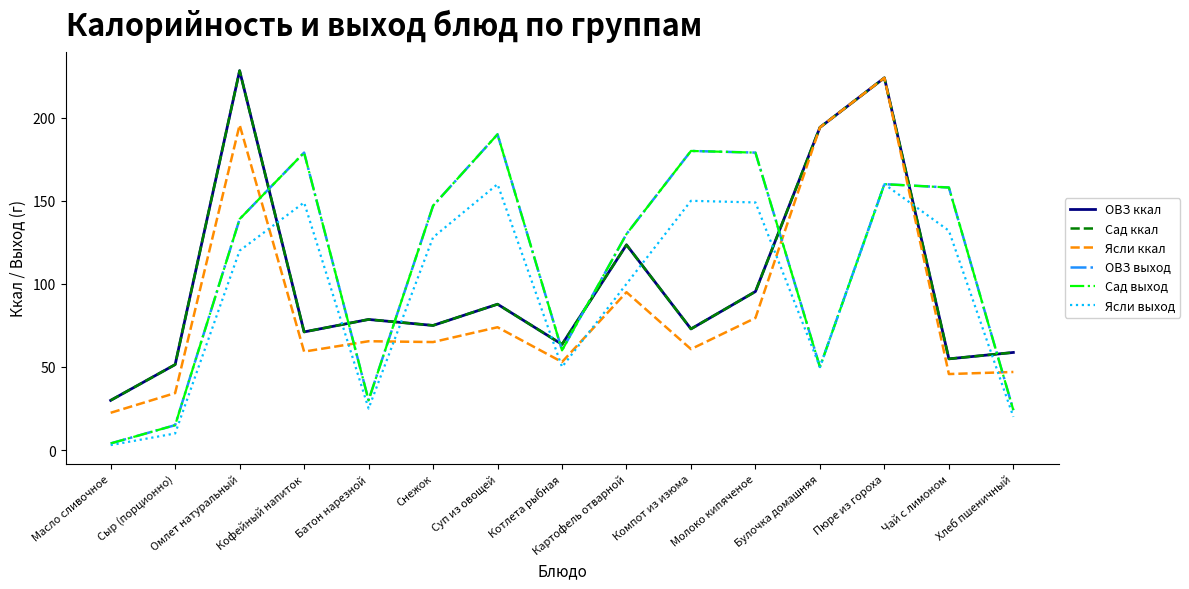

The Сад ккал series shows 310.6 at Пюре из гороха. True or false?

False